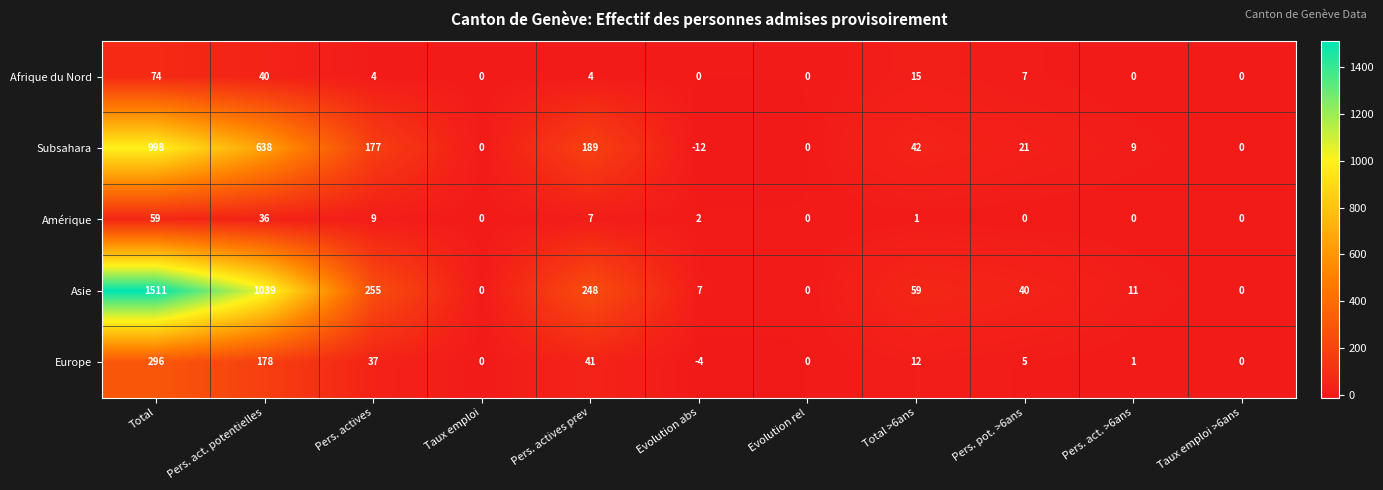

At which category is the sum across all series the highest?

Total